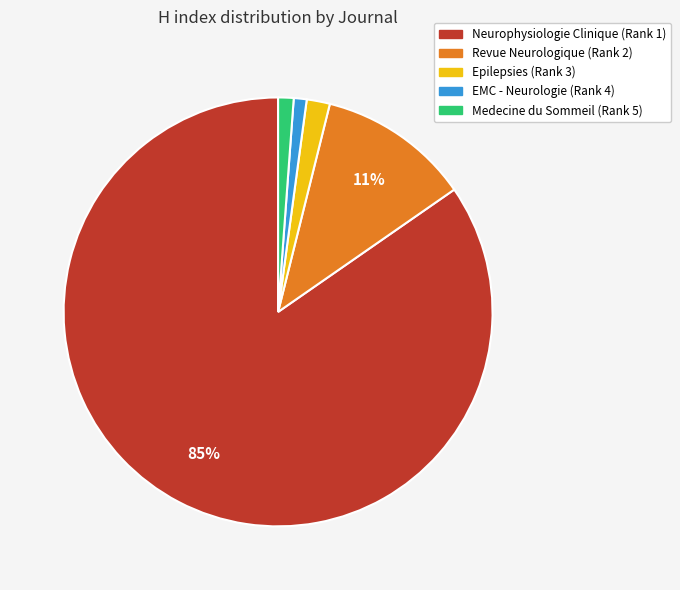

To the nearest percent, what portion does Medecine du Sommeil (Rank 5) represent?

1%